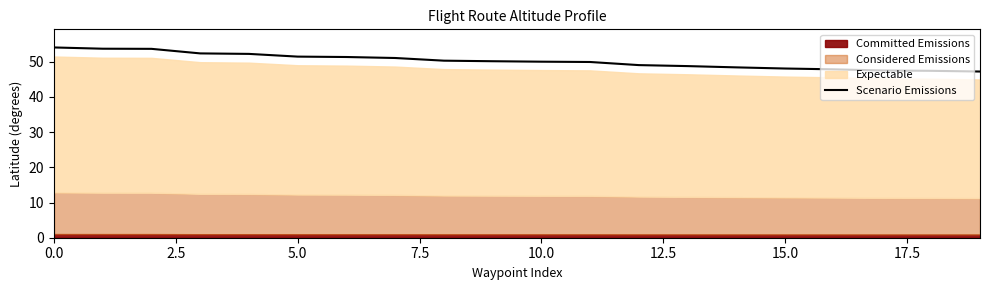

Does the chart have visible grid lines?

No